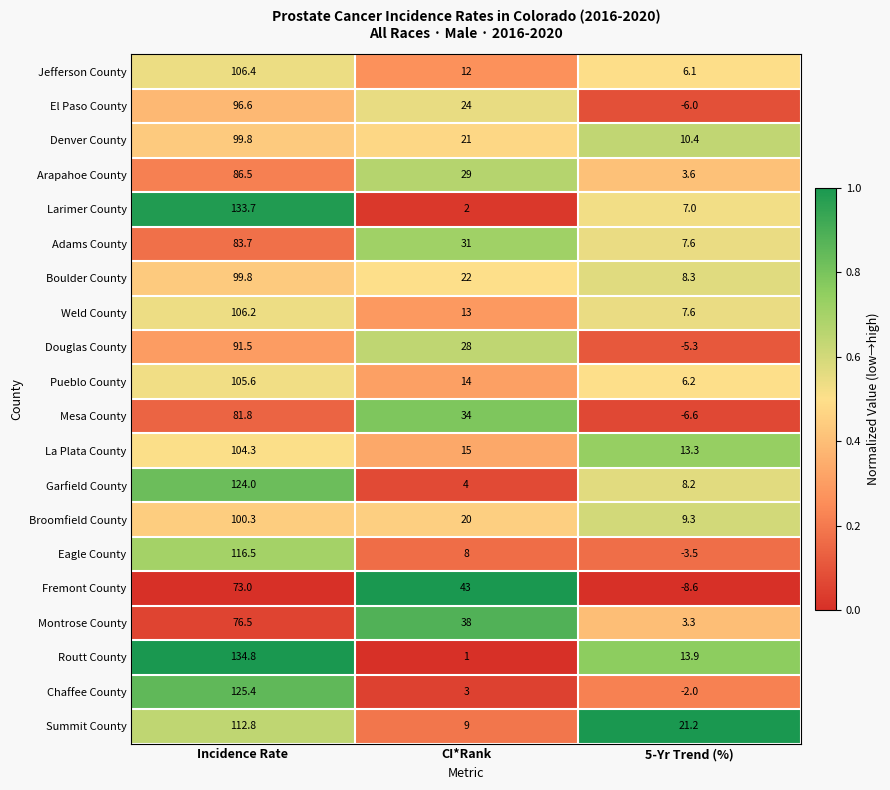

What is the approximate value of Mesa County at 5-Yr Trend (%)?

-6.6